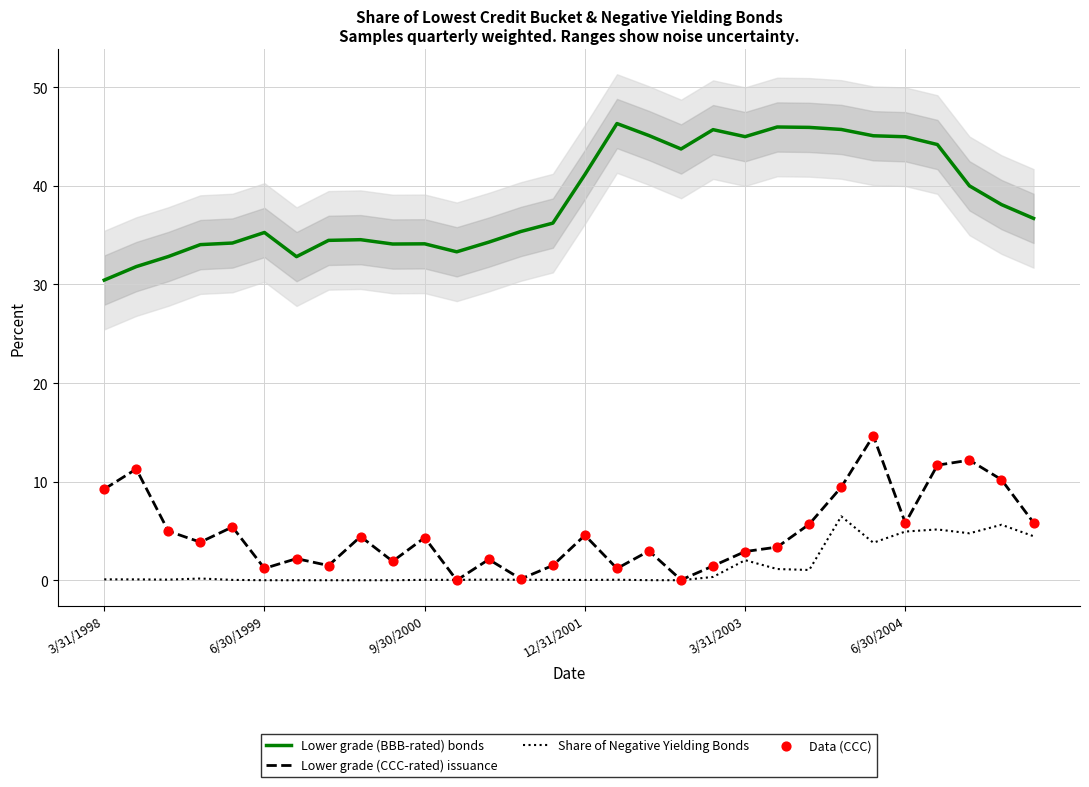

At which category is the sum across all series the highest?

24